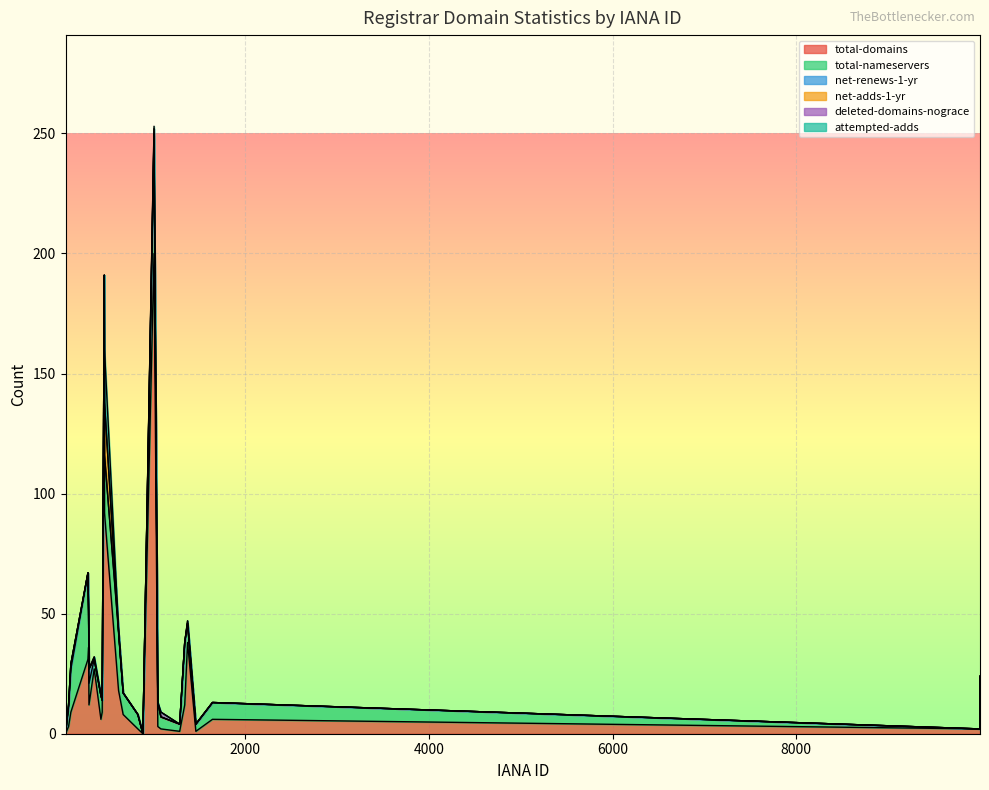

What is the difference between the maximum and minimum values in the net-adds-1-yr series?

22